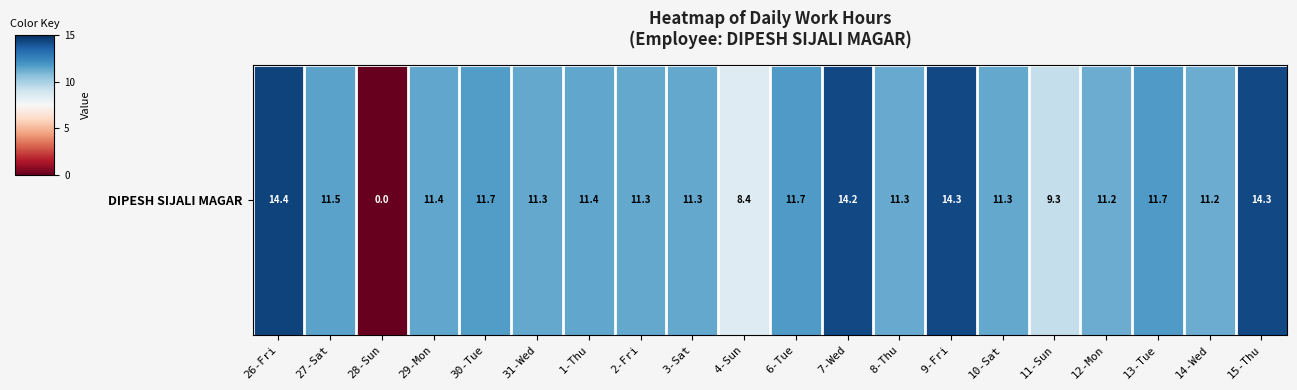

What is the change in value from 30-Tue to 13-Tue?

+0.1